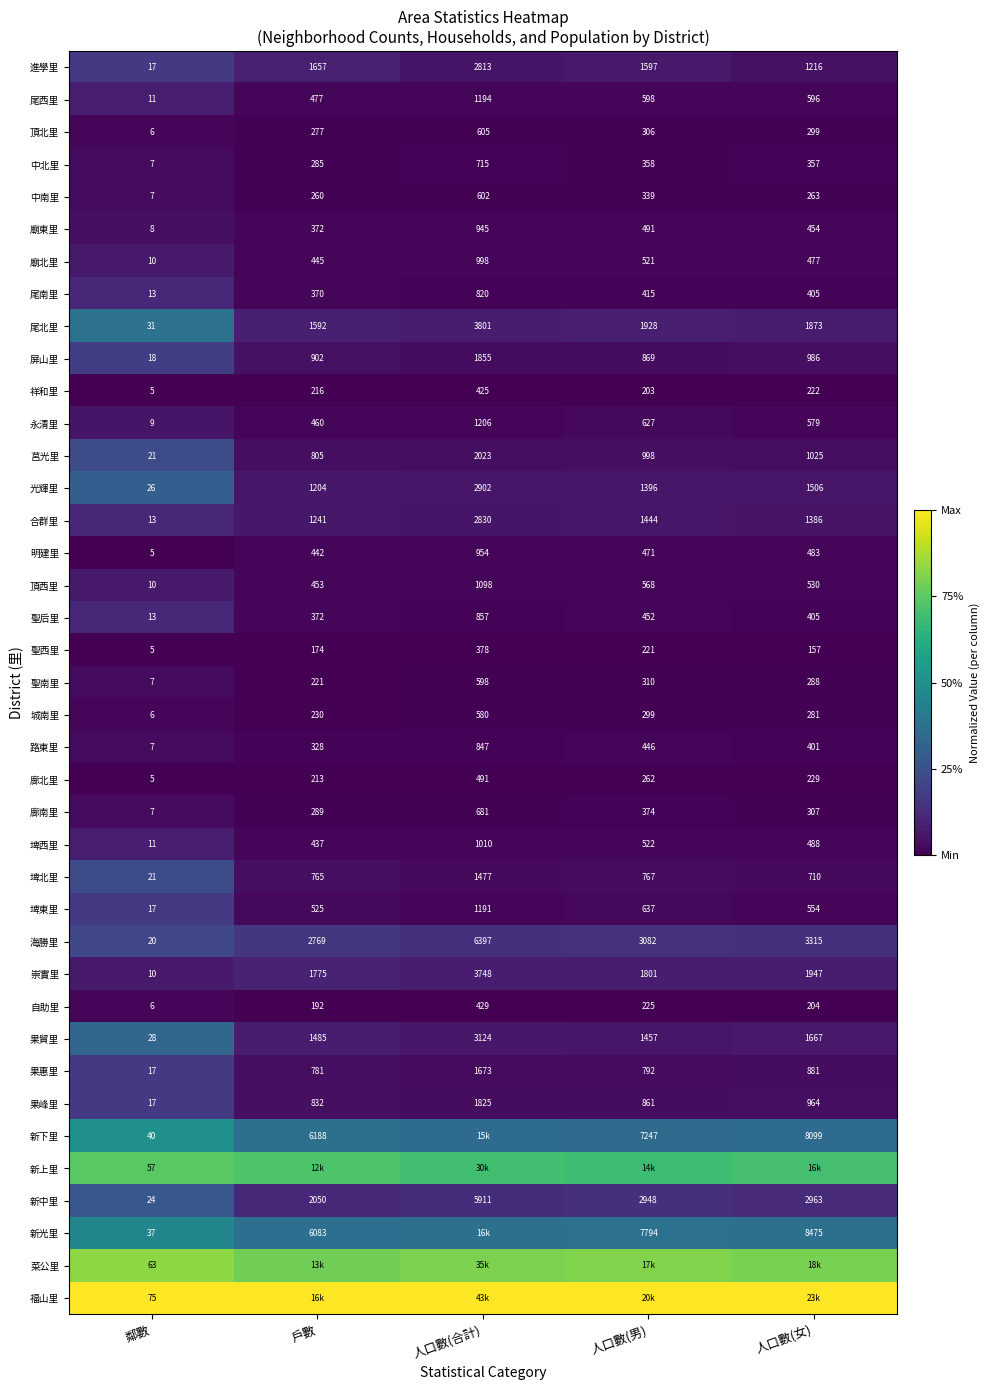

Is the value of 果峰里 at 人口數(男) greater than the value of 屏山里 at 人口數(合計)?

No